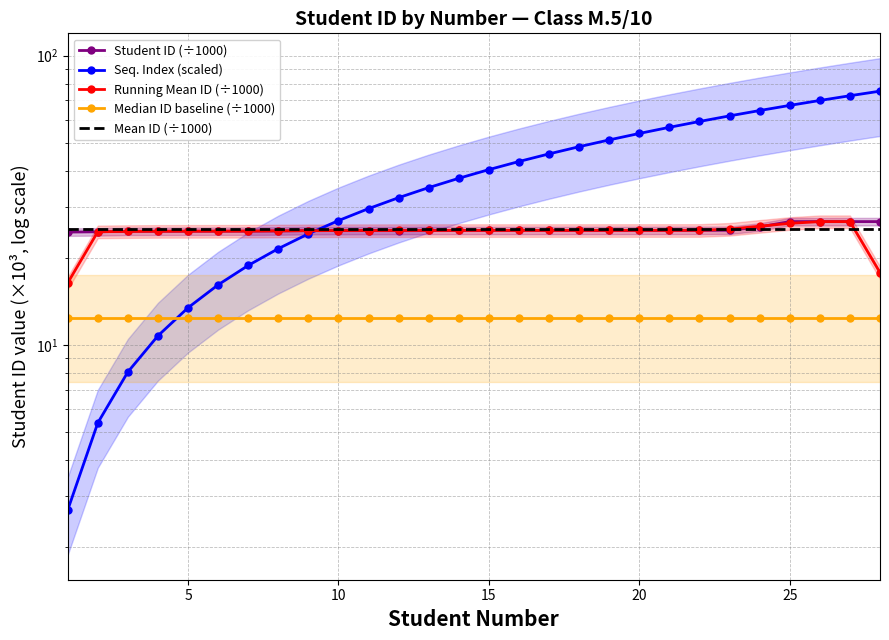

Rank the series by their maximum value, from highest to lowest.

Seq. Index (scaled), Student ID (÷1000), Running Mean ID (÷1000), Mean ID (÷1000), Median ID baseline (÷1000)